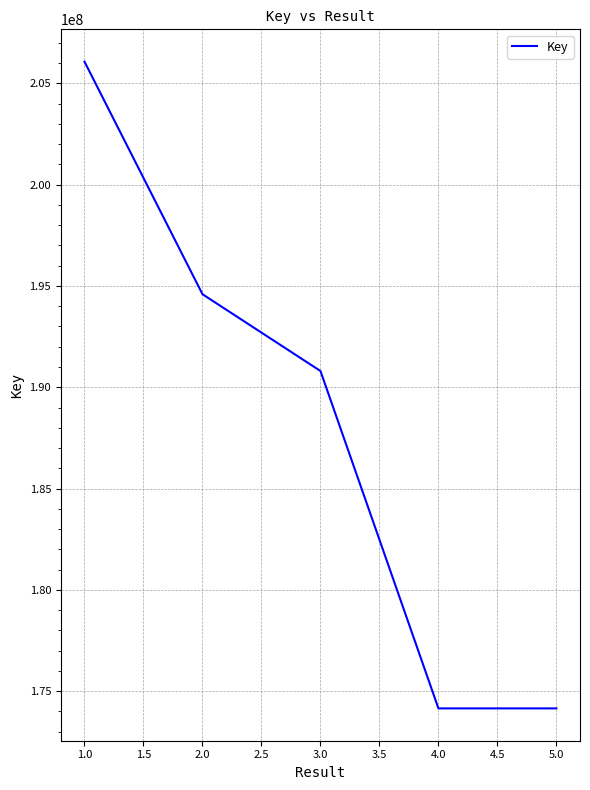

True or false: there are more than 2 points higher than both neighbors.

False